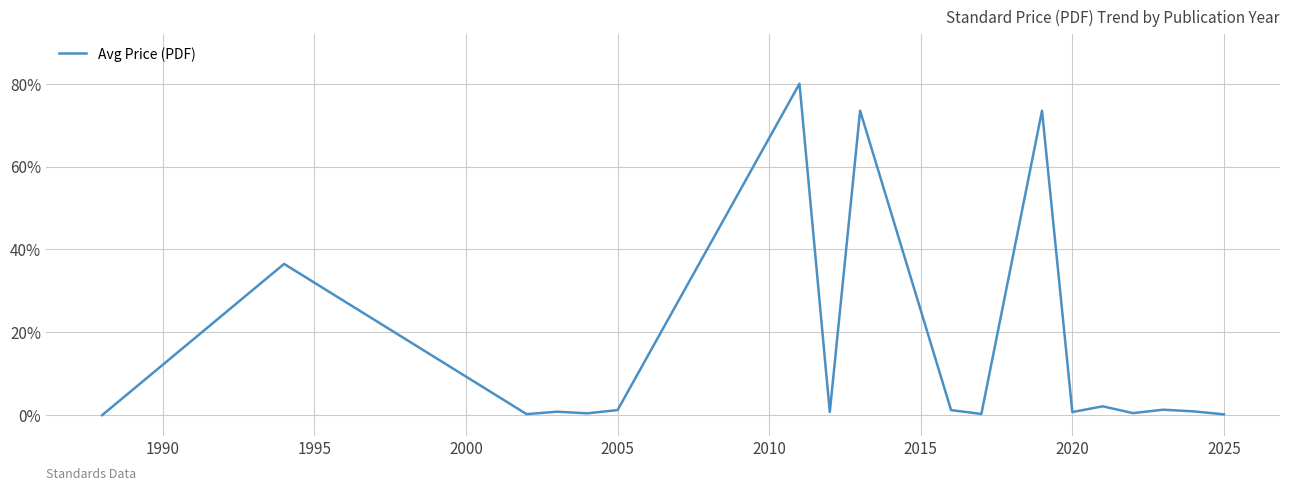

What is the greatest value displayed?

80.0